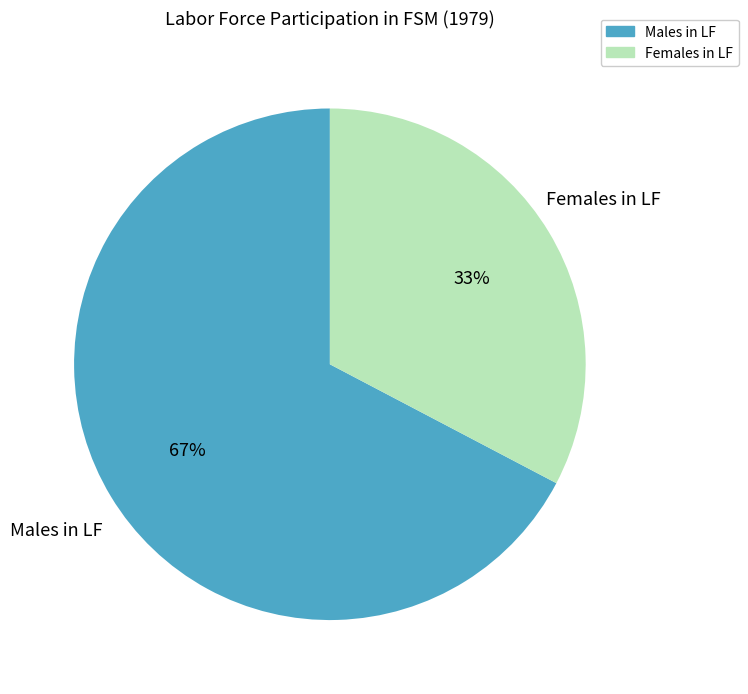

Approximately how many times larger is the value at Females in LF compared to Males in LF?

0.5